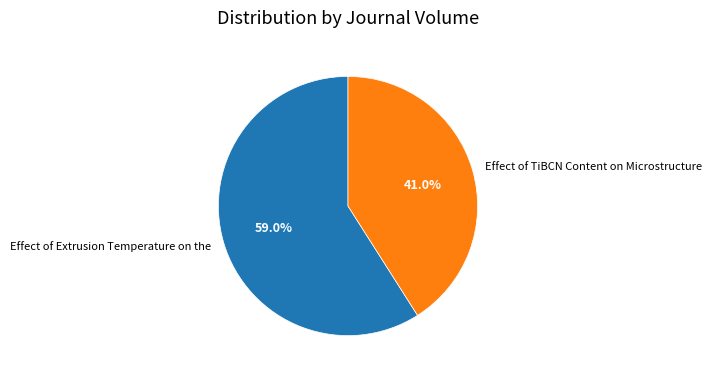

To the nearest percent, what percentage of the pie is Effect of Extrusion Temperature on the?

59%